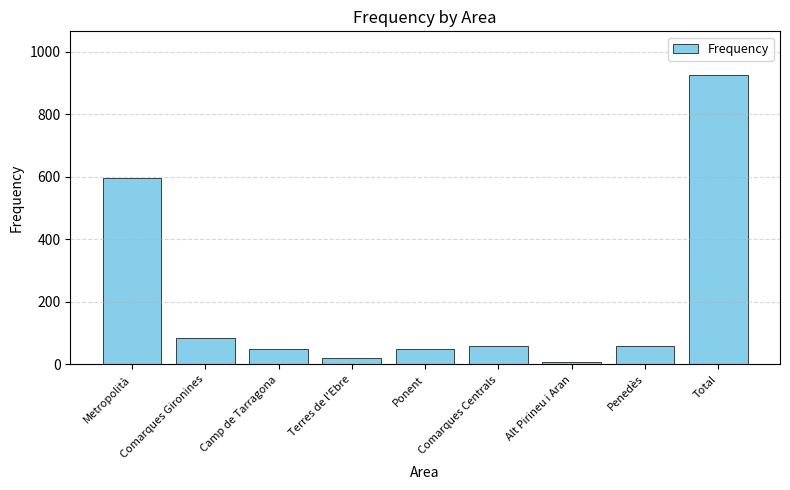

What is the sum of all values?

1852